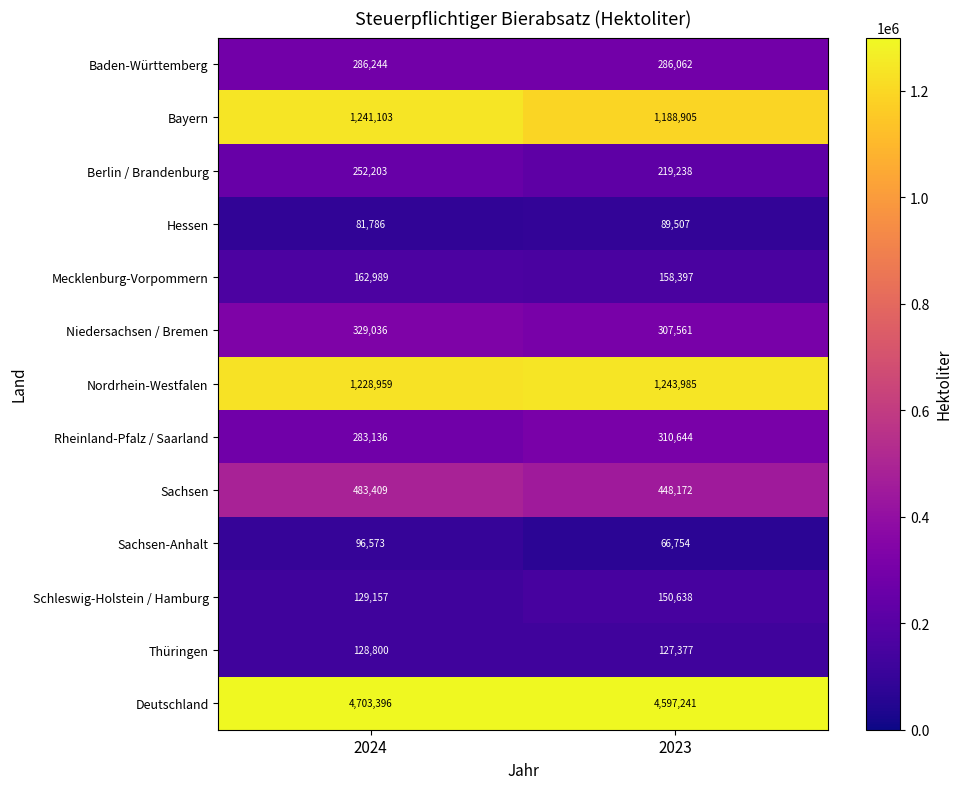

What is the approximate value of Sachsen-Anhalt at 2024, to the nearest 100?

96600